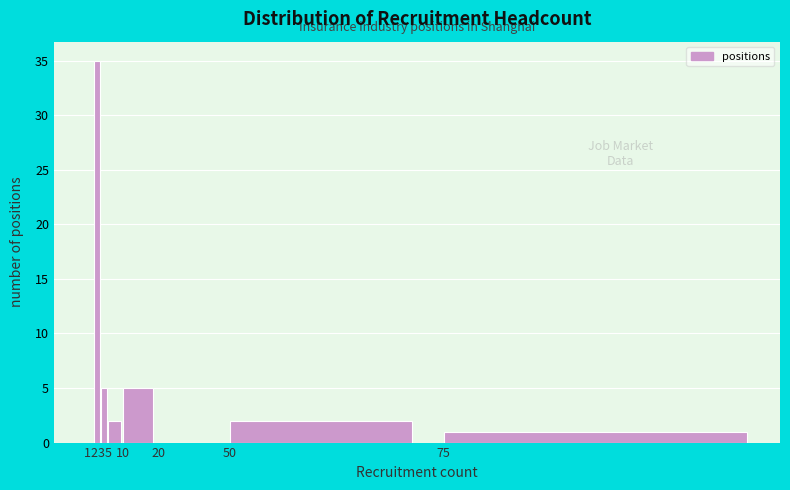

Reading right to left, what are all the values shown in this chart?

75=1	50=2	20=0	10=5	5=2	3=5	2=35	1=0